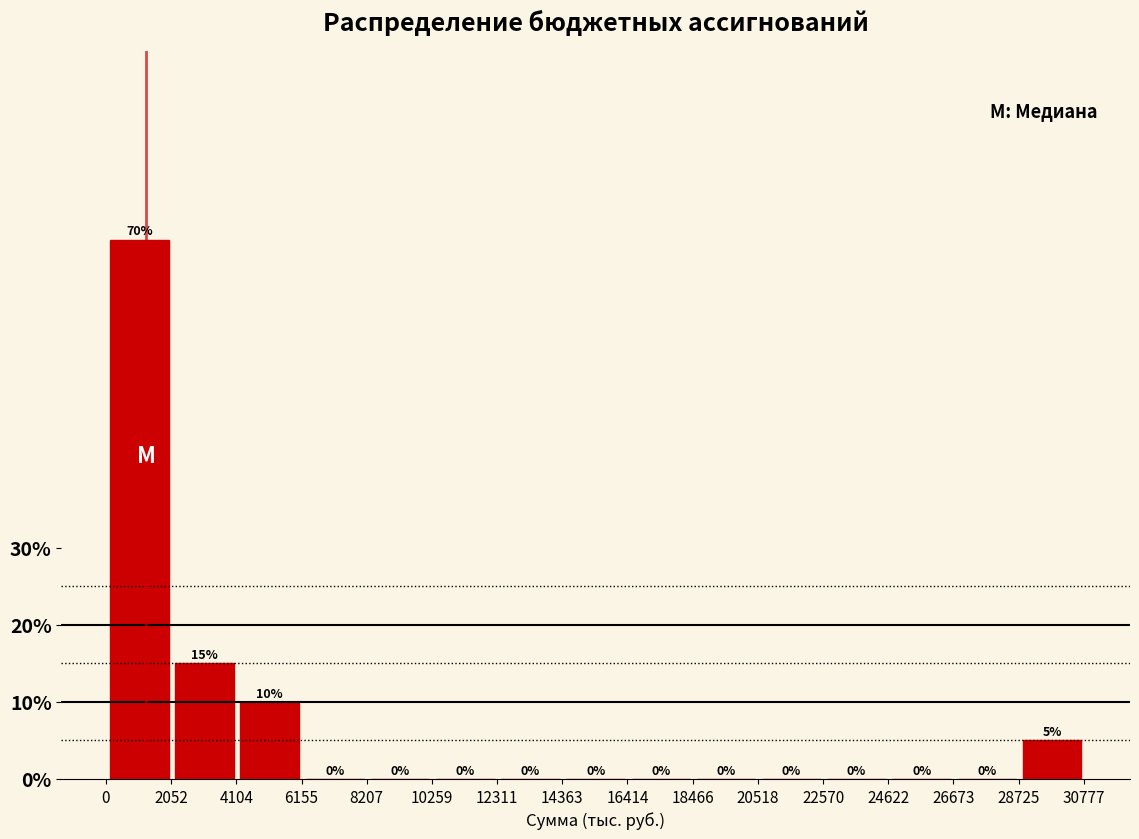

Which range on the x-axis has the tallest bar?

0 to 2000